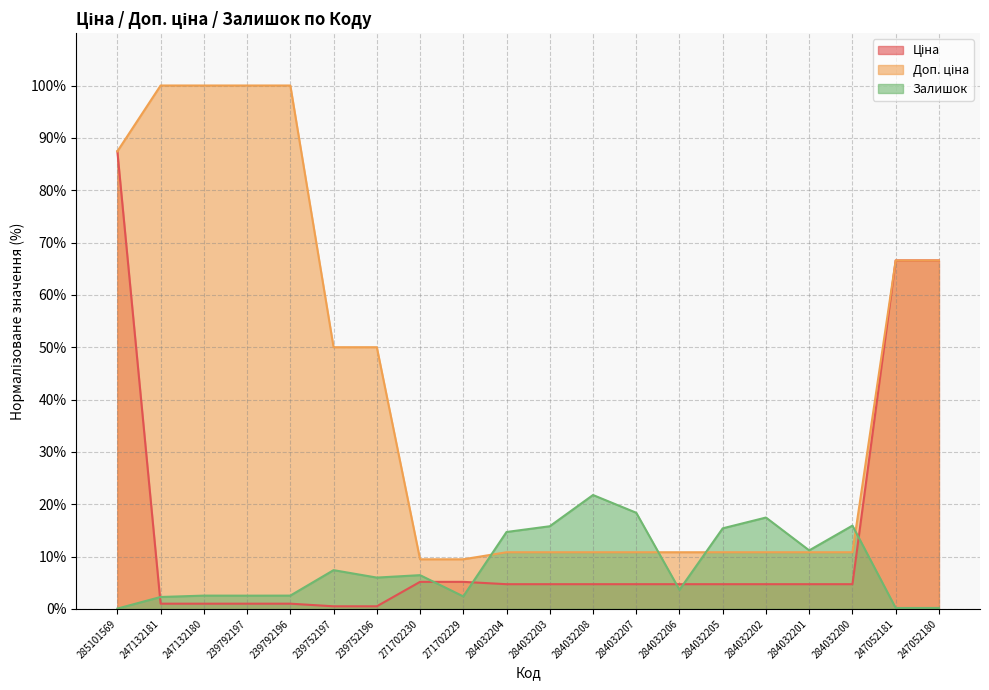

What is the sum of all Ціна values?

278.4